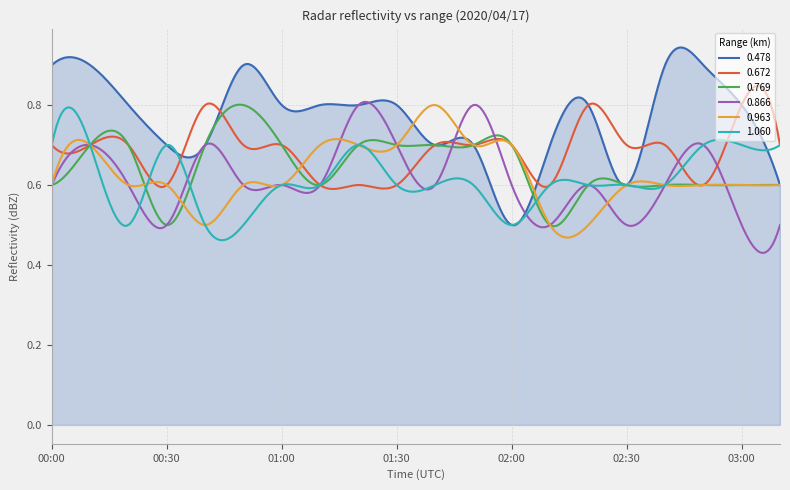

Count the 0.478 values in the range 0 to 1.

300